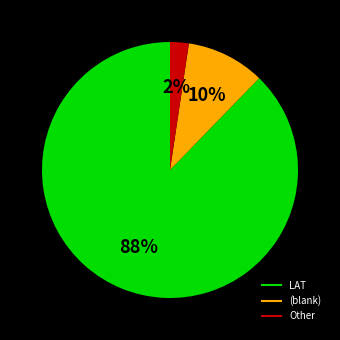

Is there a majority slice in this chart?

Yes